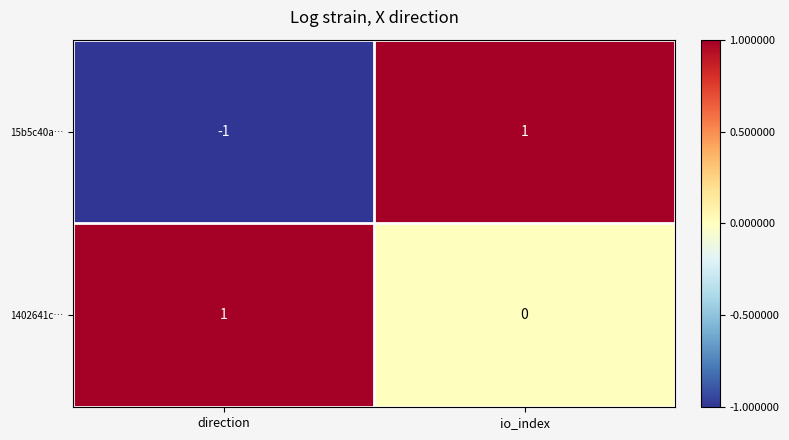

Reading right to left, list all the values displayed in this chart.

15b5c40a…: 1	-1
1402641c…: 0	1